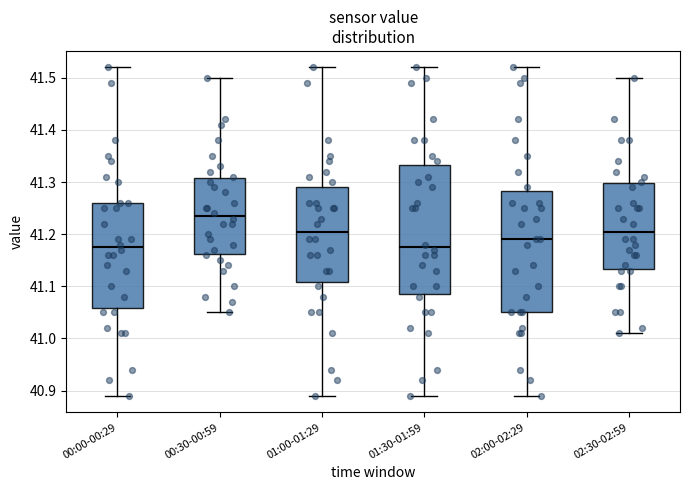

Comparing the boxes themselves (not the whiskers), which one is the tallest?

01:30-01:59